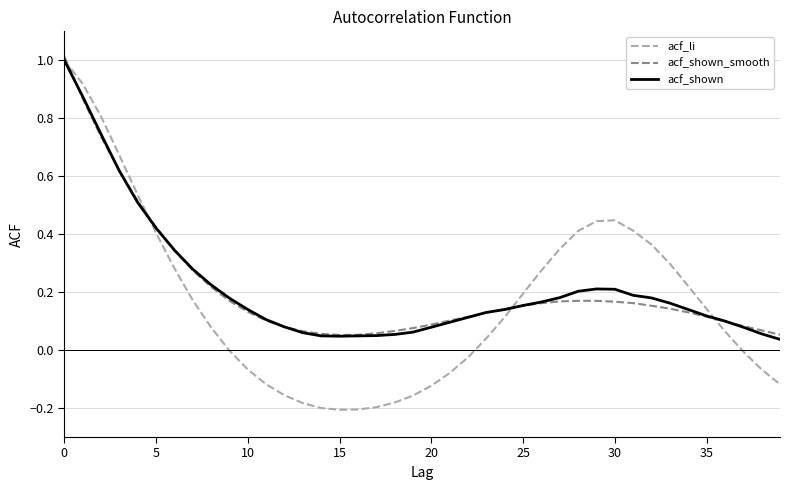

Which series has the largest range (max minus min)?

acf_li